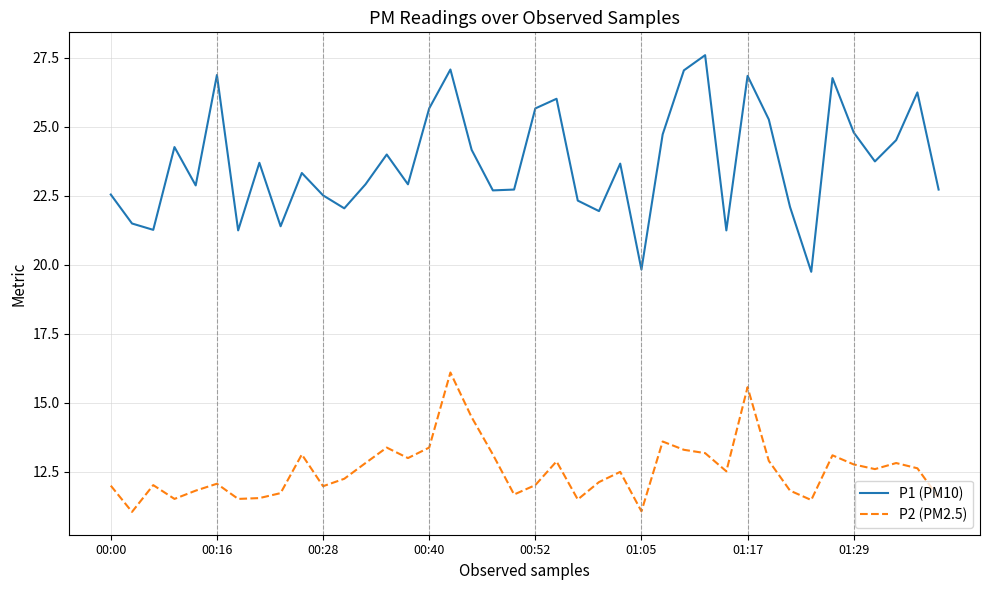

True or false: P1 (PM10) and P2 (PM2.5) cross at least once.

False